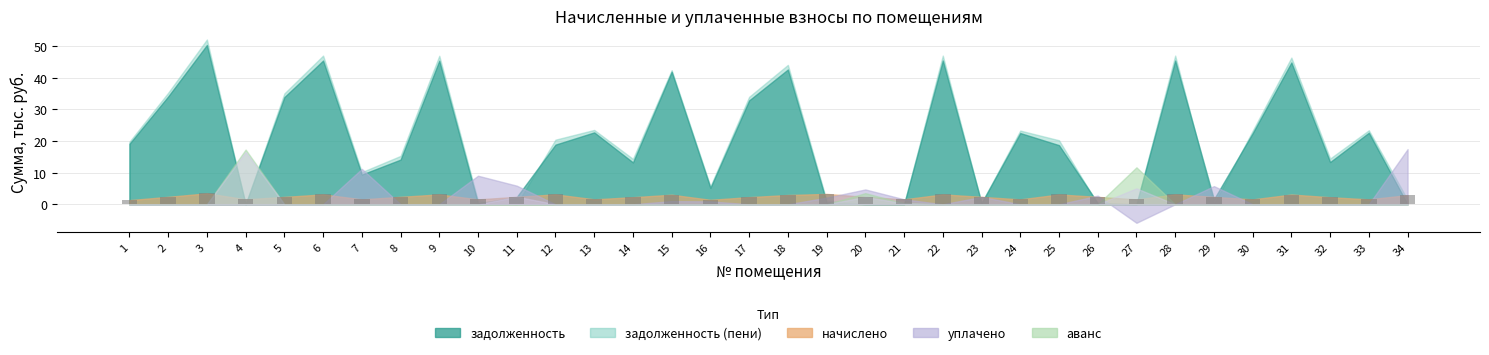

Where does the data first go above 2?

2